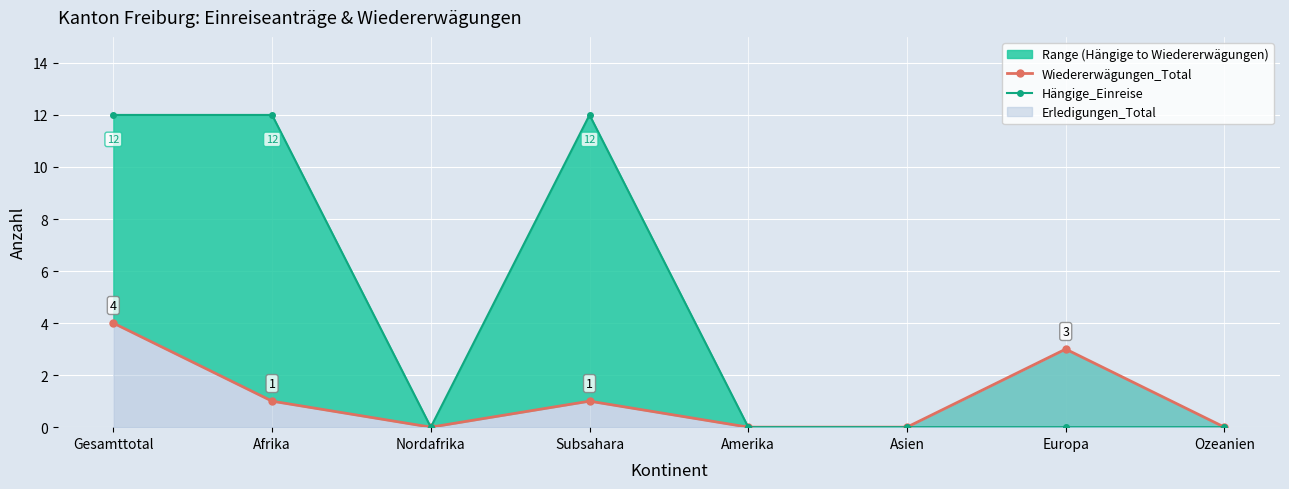

Where is the first local minimum for Hängige_Einreise?

Nordafrika